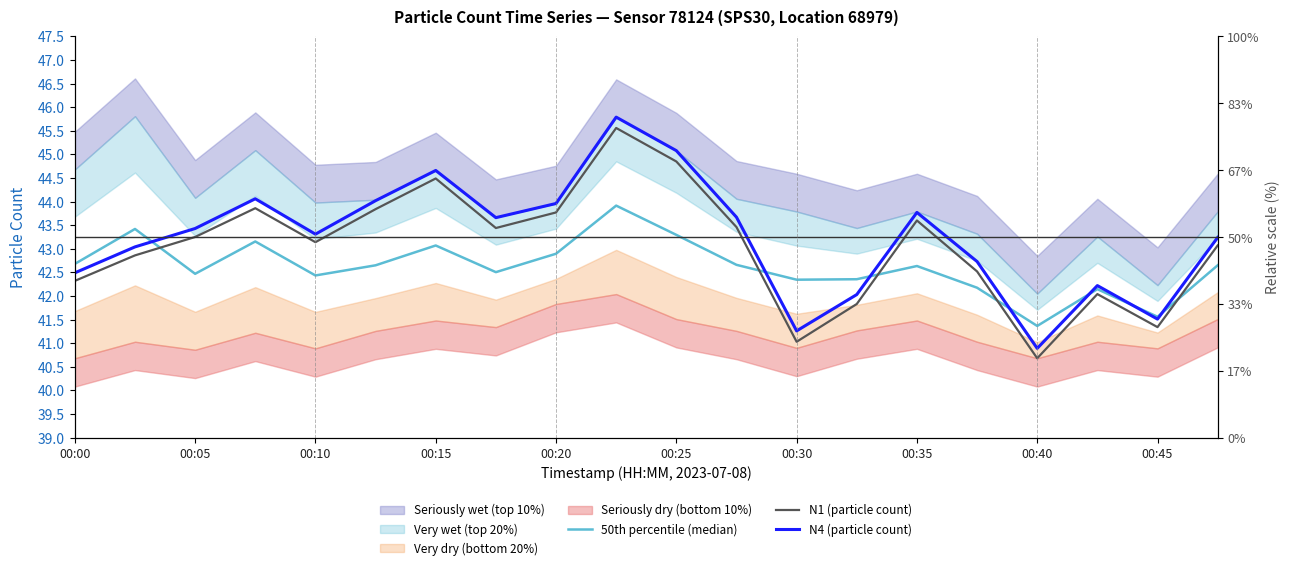

At which label is N4 (particle count) closest to 43?

00:05